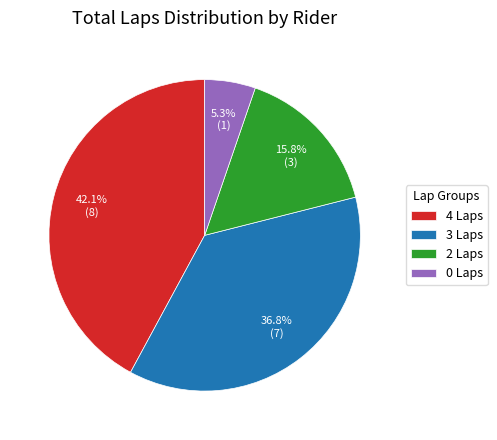

Which slice is the largest?

4 Laps